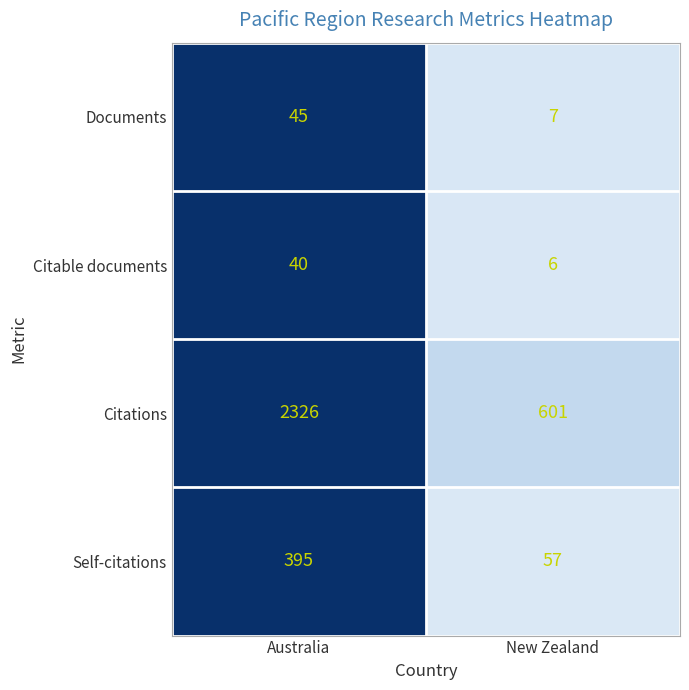

True or false: Documents has a value of 22 at Australia.

False